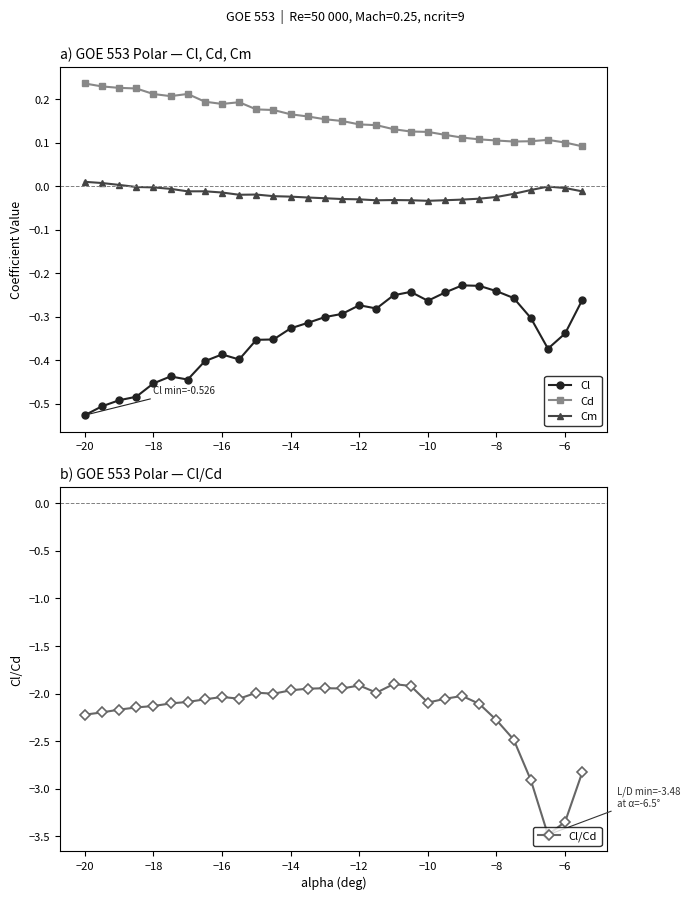

What is the value of the Cl point at the 15th from the left?

-0.3